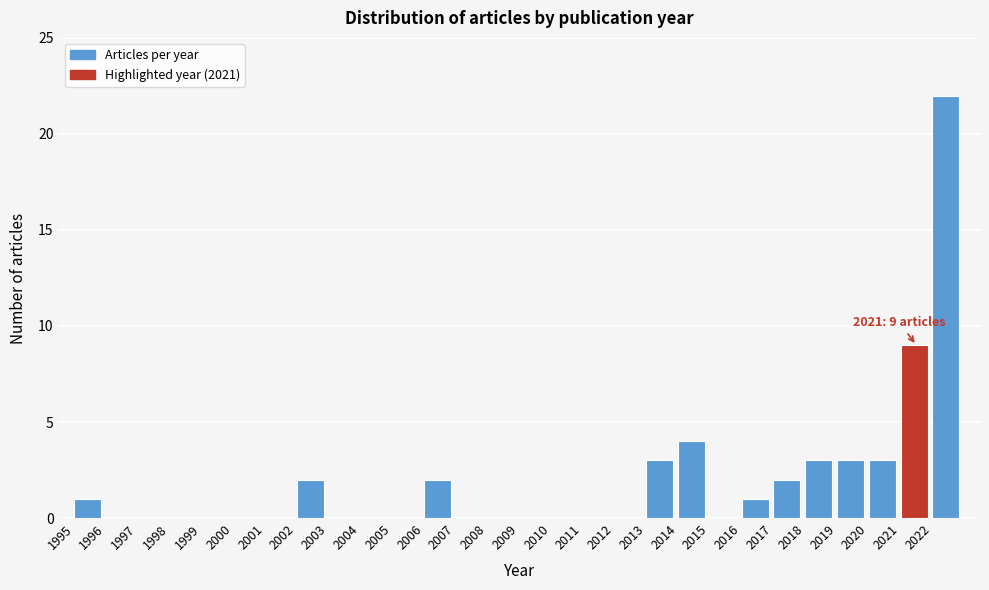

Which range on the x-axis has the tallest bar?

2022 to 2023